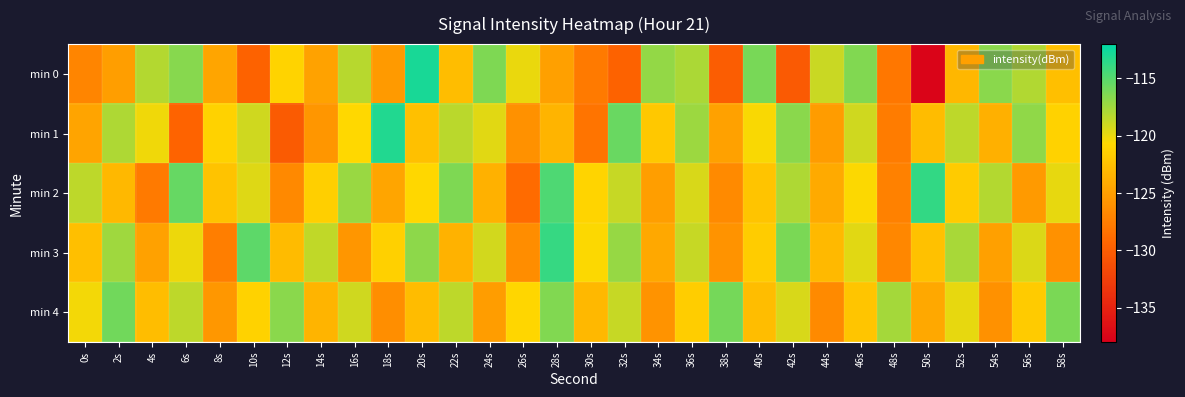

What is the smallest value displayed?

-137.5